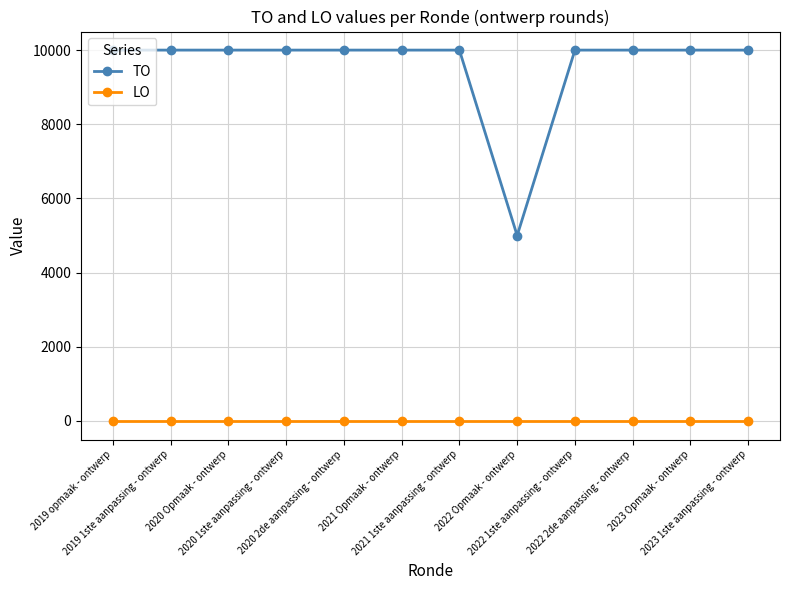

What is the difference between the second highest and minimum values in the TO series?

5000